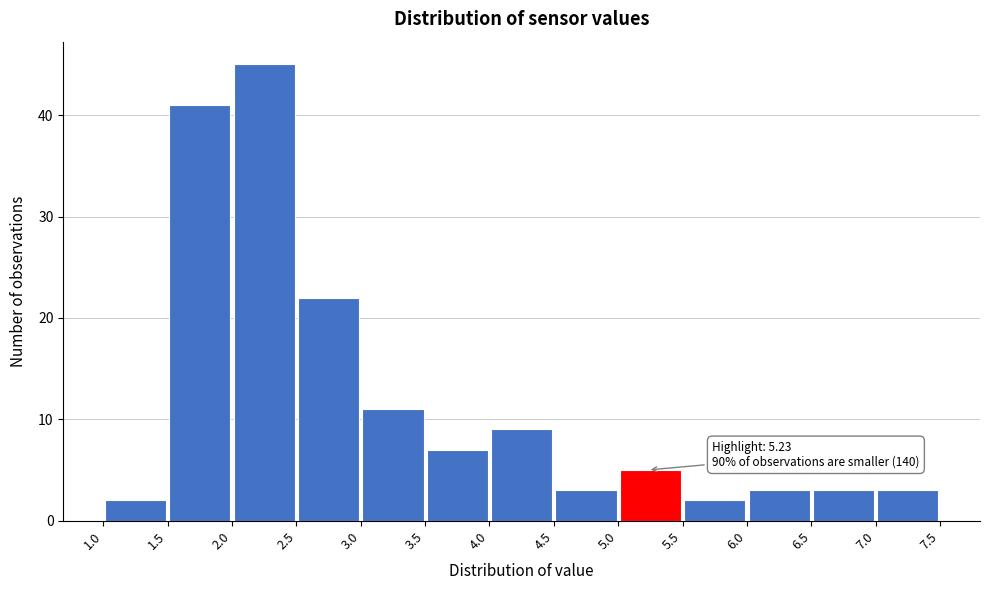

Which range on the x-axis has the tallest bar?

2.0 to 2.5